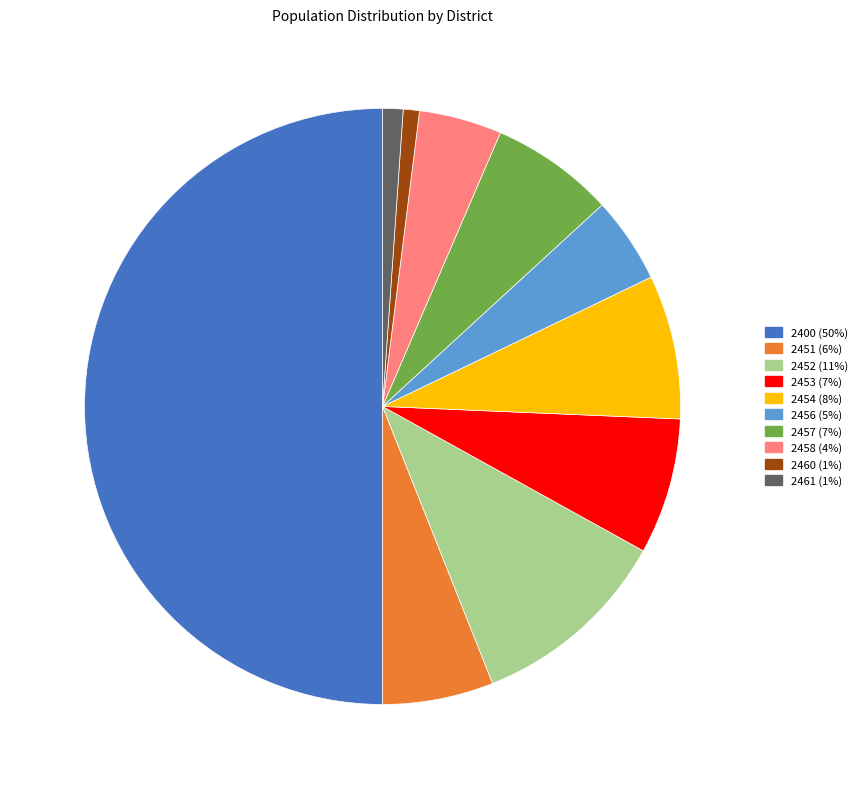

True or false: 2454 accounts for 17% of the total.

False